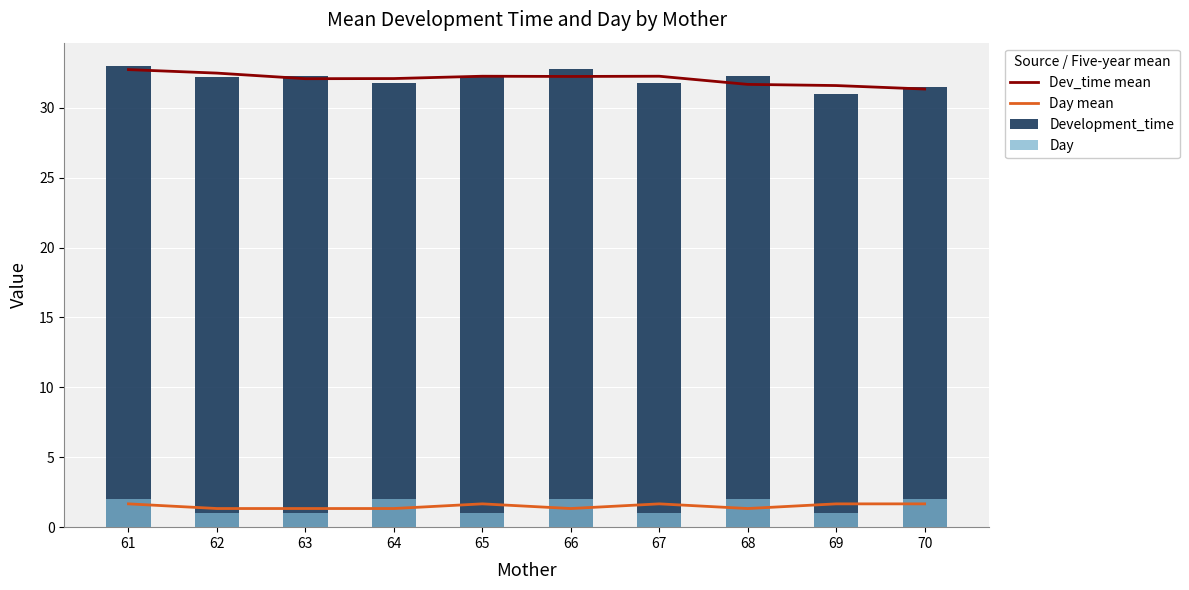

Where is Day nearest to the value 1?

62